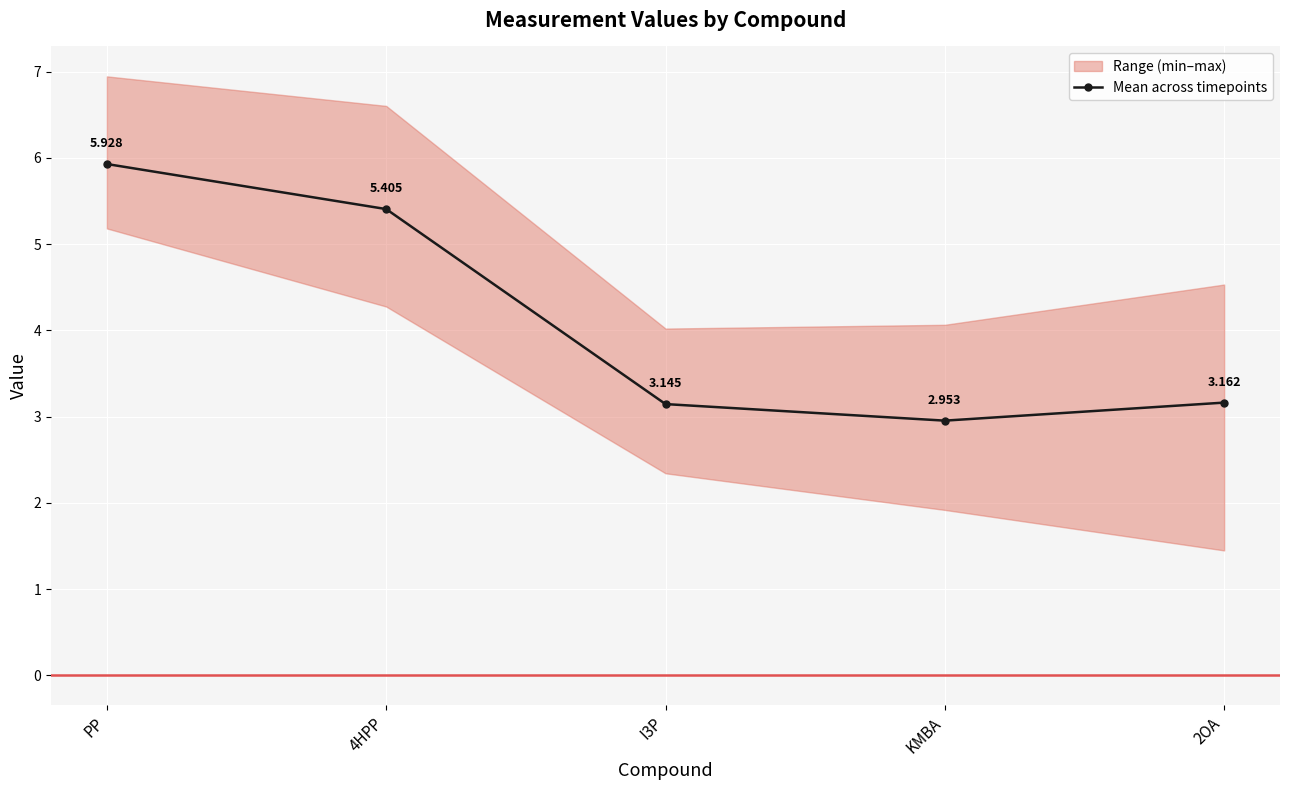

Which has a higher value, 2OA or KMBA?

2OA